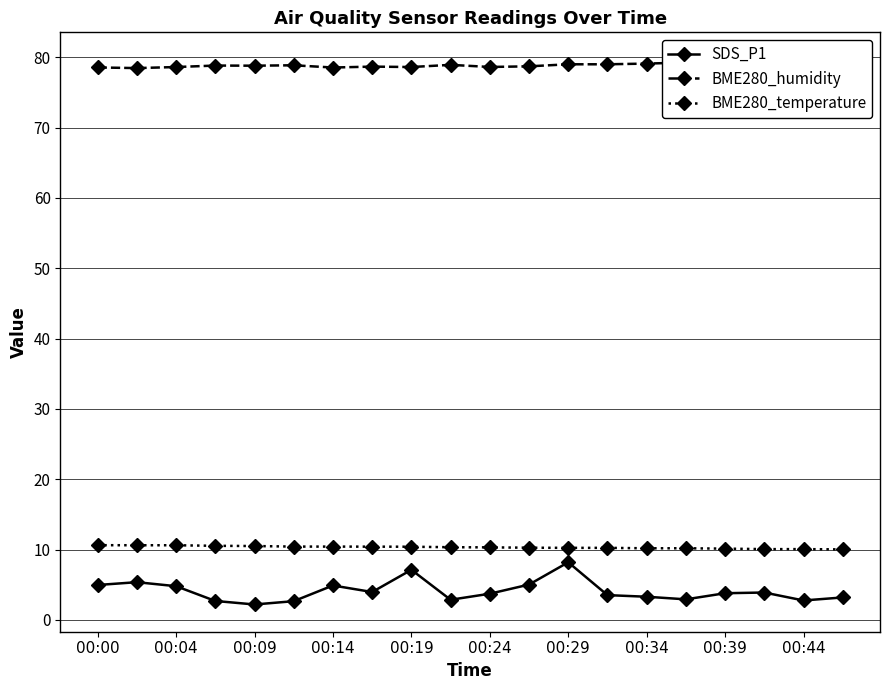

Is this an area chart (filled region under the line)?

No